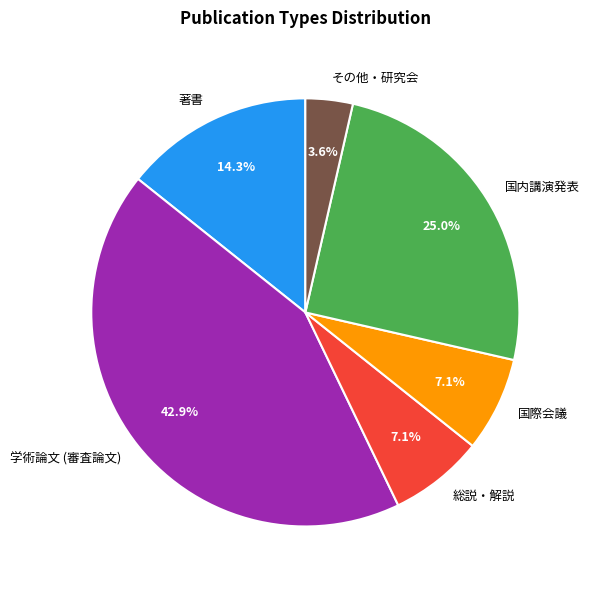

To the nearest percent, what percentage of the pie is 国内講演発表?

25%